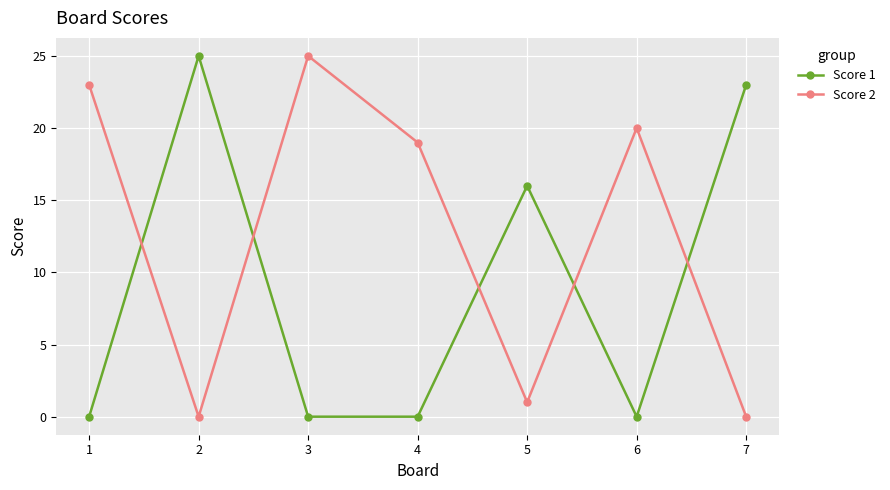

How many interior local peaks does the Score 1 series have?

2